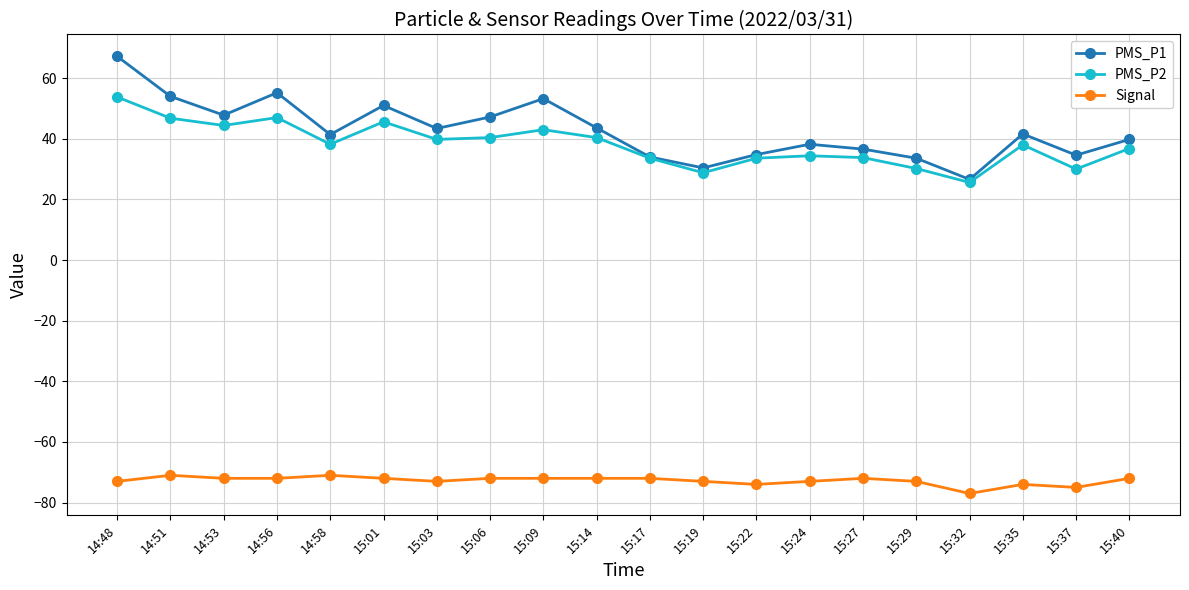

How many series are shown in this chart?

3